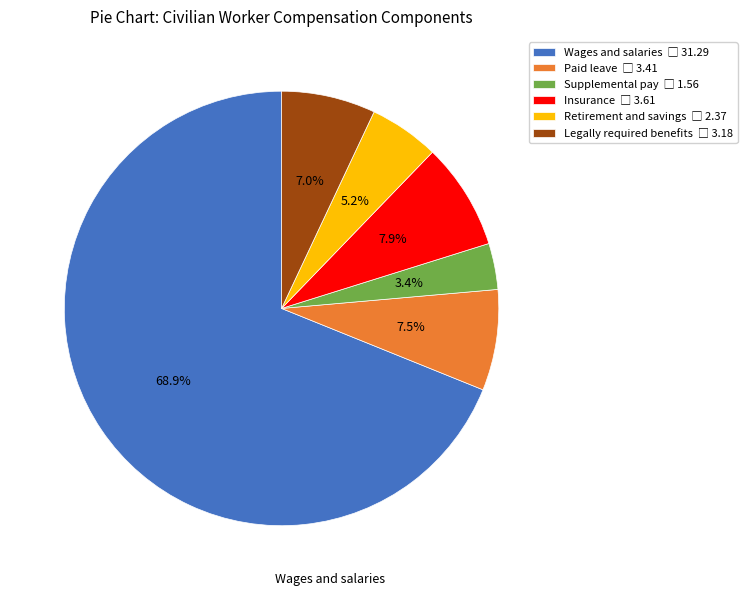

Combined, do Supplemental pay and Legally required benefits account for over 50%?

No